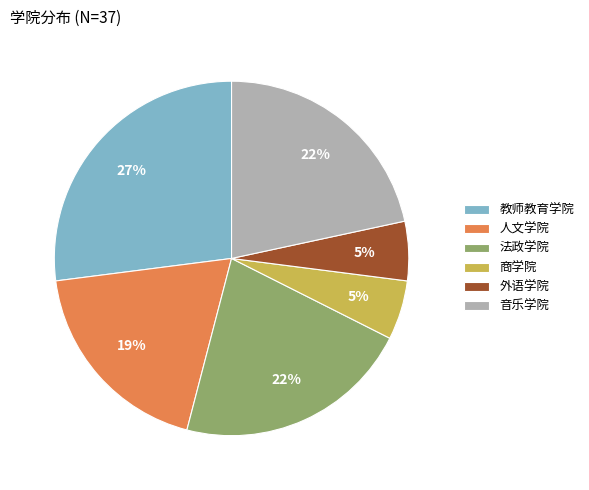

Which slice is the largest?

教师教育学院